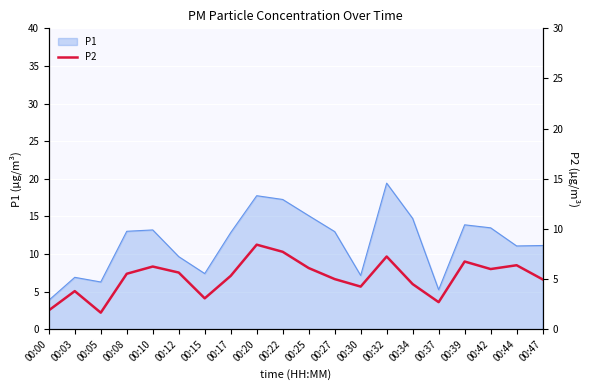

What is the lowest value of the P1 series?

3.9